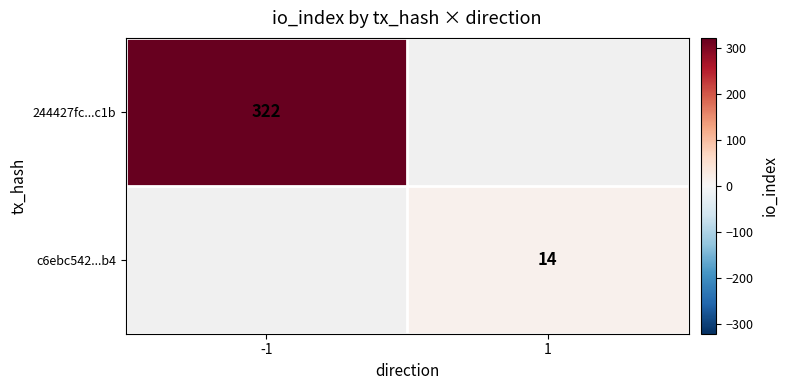

How many categories are shown in the chart?

2